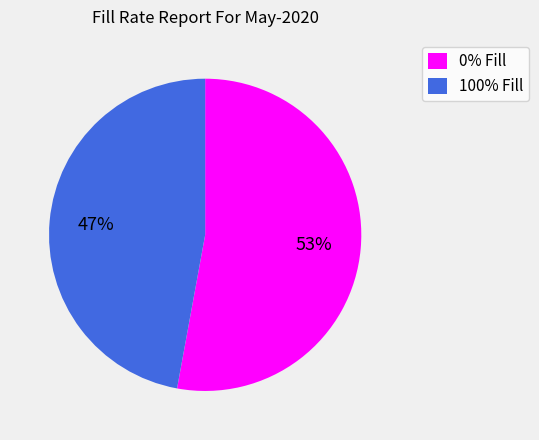

Is there a majority slice in this chart?

Yes